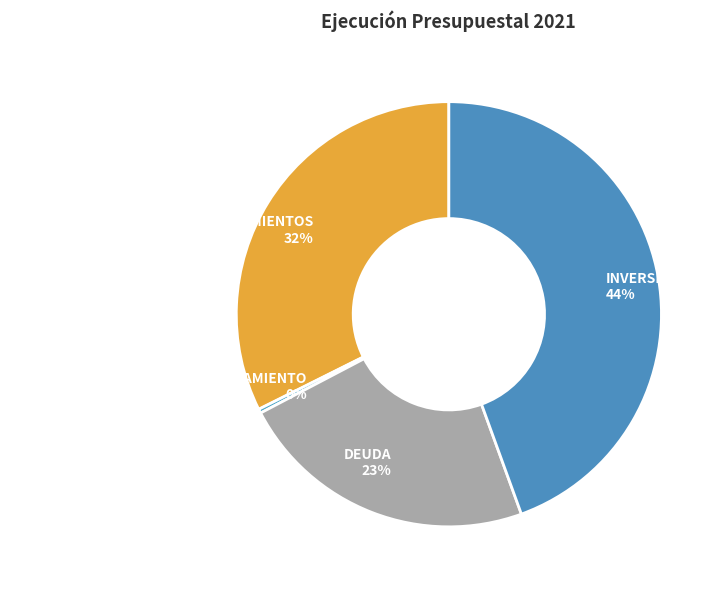

Count the number of slices in the pie.

4